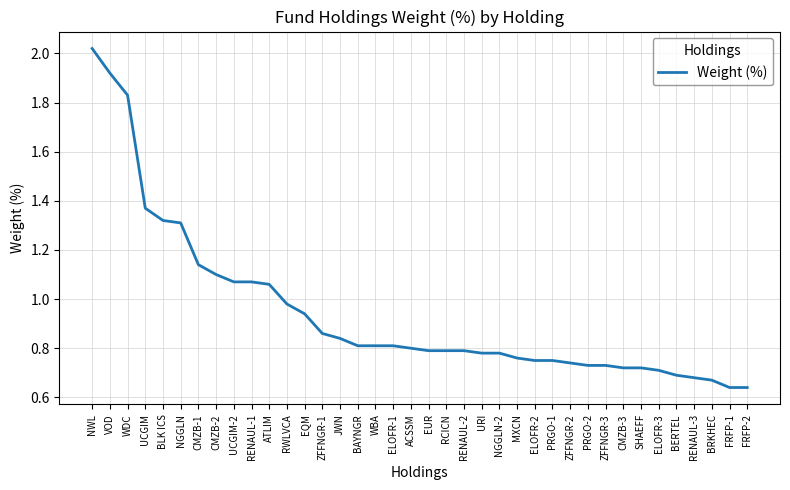

Which category has the highest value across all series?

NWL